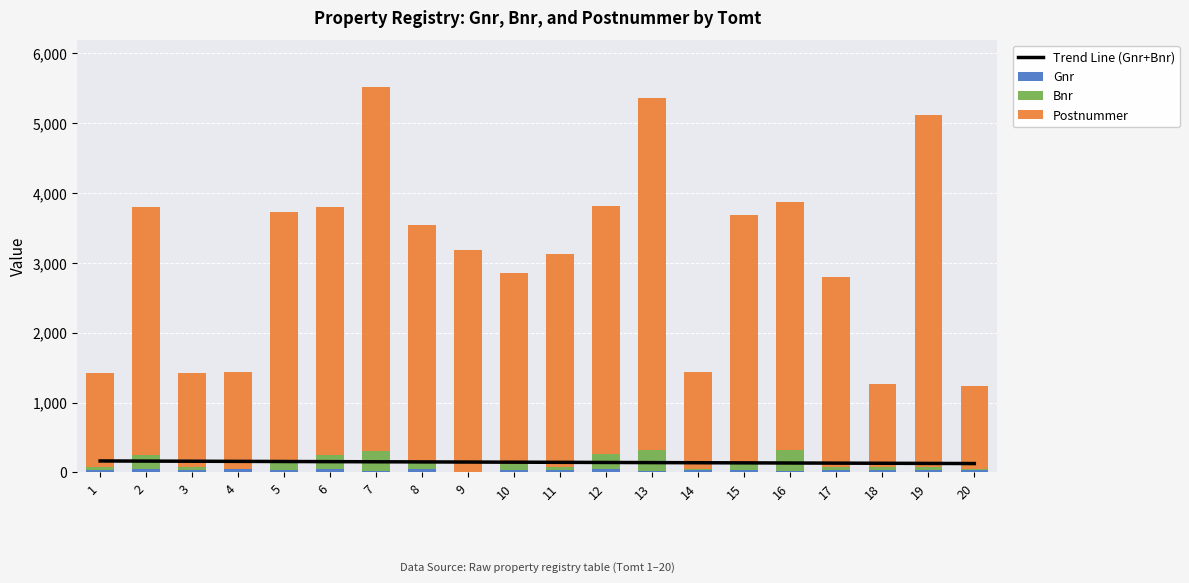

How many groups of bars are there?

20